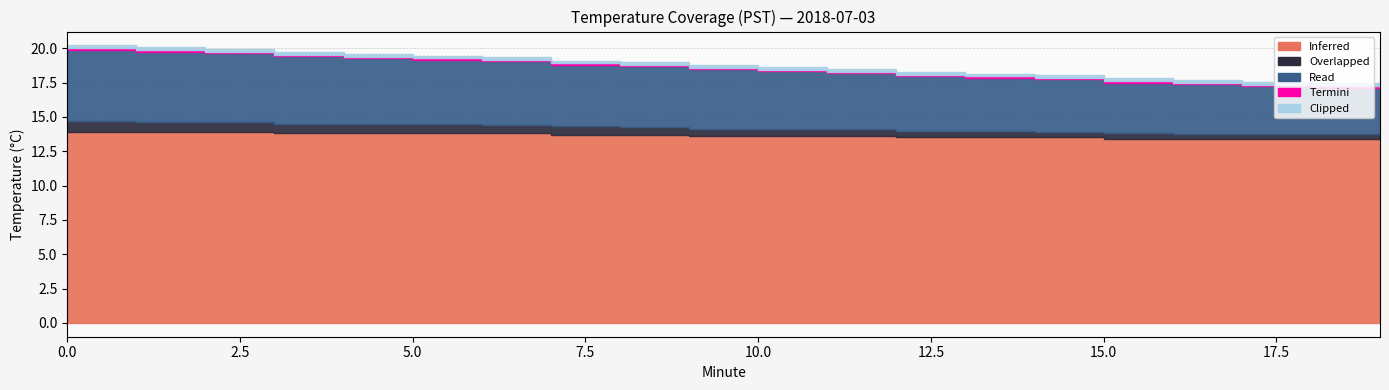

What is the value of the Overlapped point at the 11th from the left?

0.5